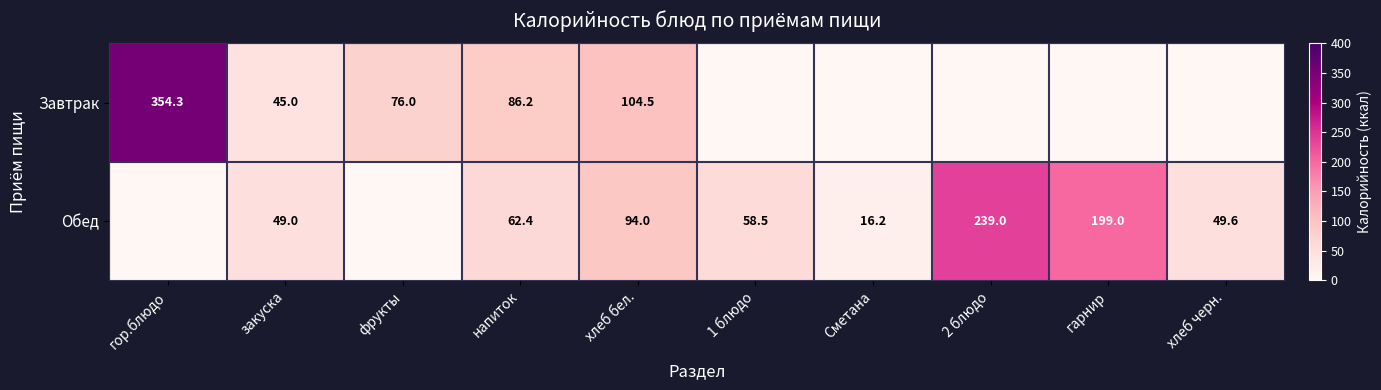

What is the difference between the highest and lowest values at хлеб бел.?

10.5